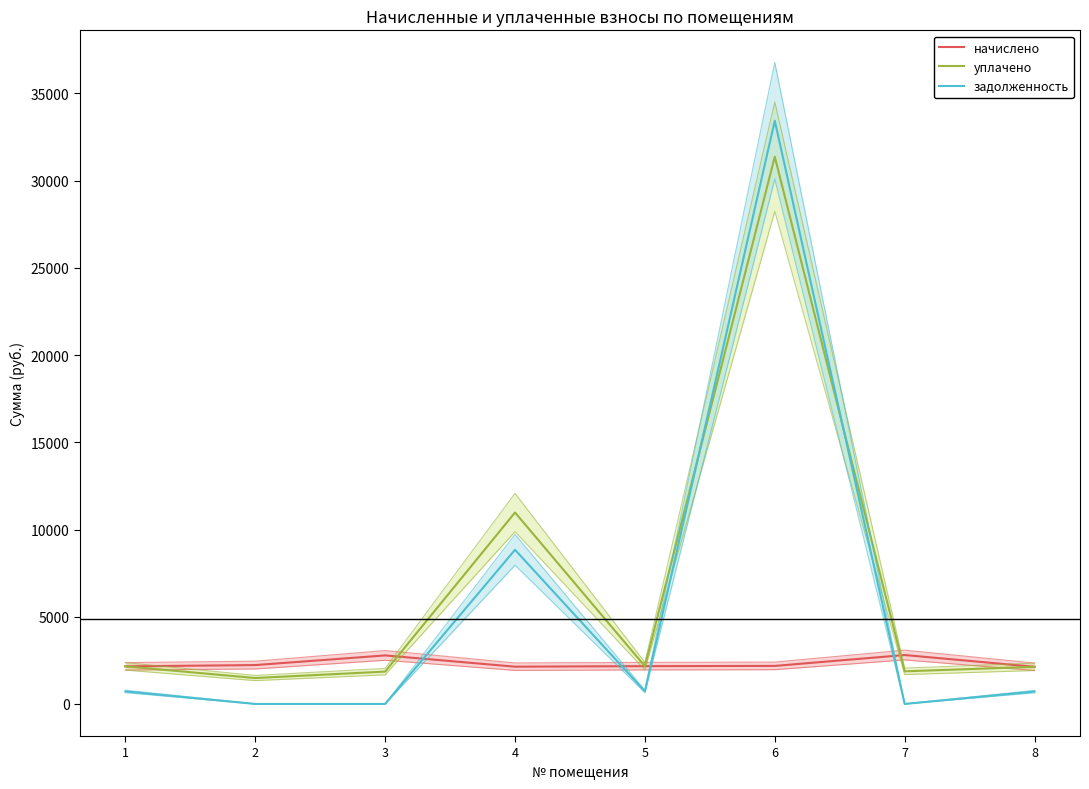

In начислено, how many points are higher than both neighbors (excluding endpoints)?

2